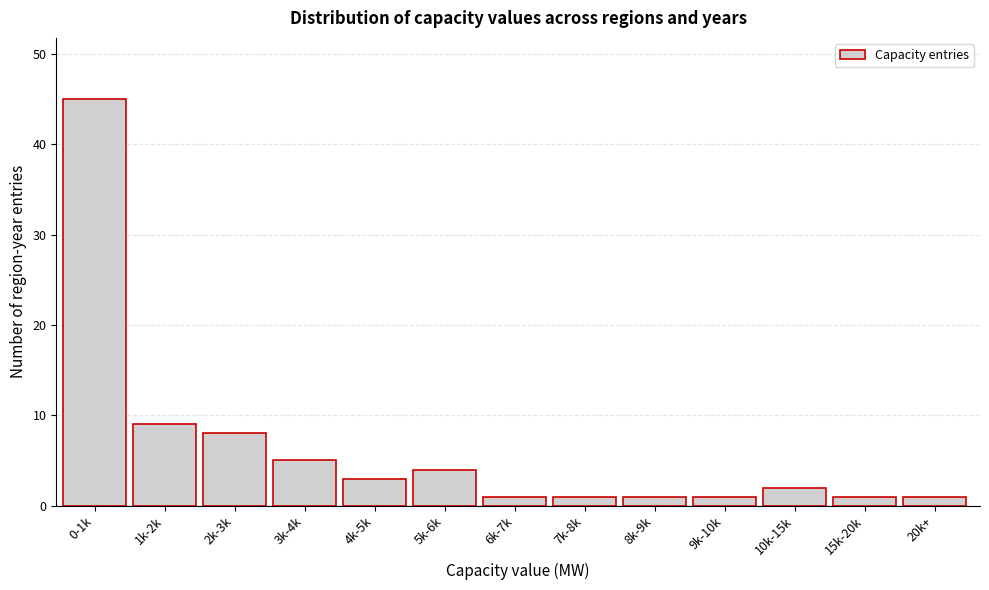

Reading right to left, list all the values displayed in this chart.

20k+=1	15k-20k=1	10k-15k=2	9k-10k=1	8k-9k=1	7k-8k=1	6k-7k=1	5k-6k=4	4k-5k=3	3k-4k=5	2k-3k=8	1k-2k=9	0-1k=45